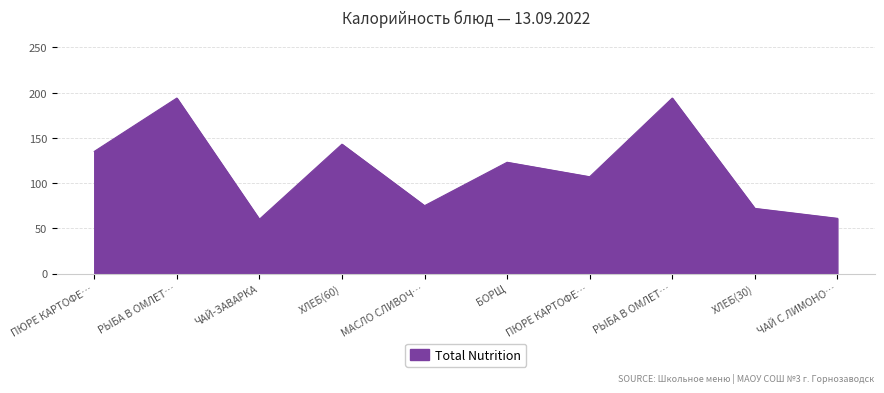

What is the difference between the maximum and minimum values?

134